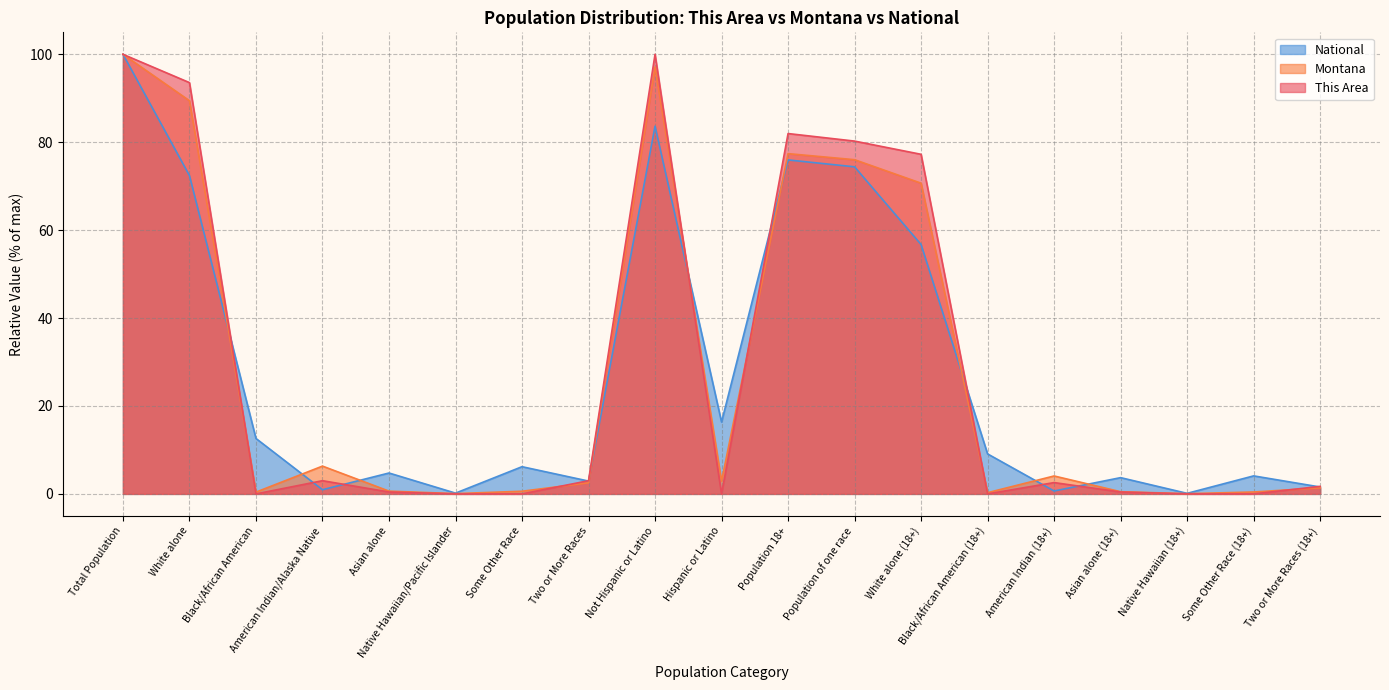

What is the value of the This Area point at the 8th from the left?

3.0